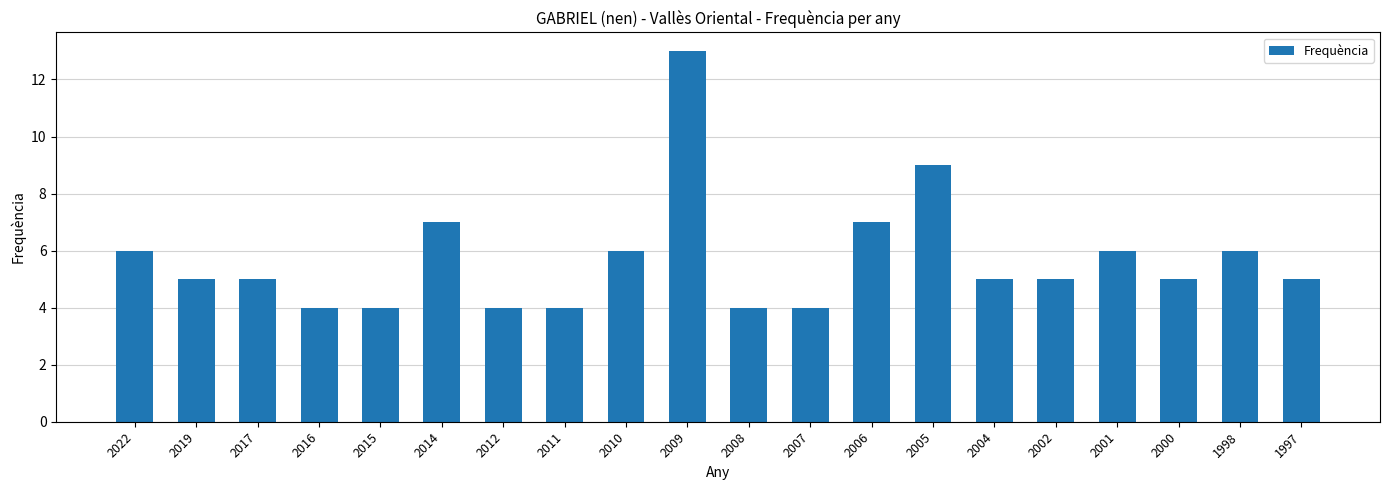

Approximately how many times larger is the value at 2008 compared to 2011?

1.0